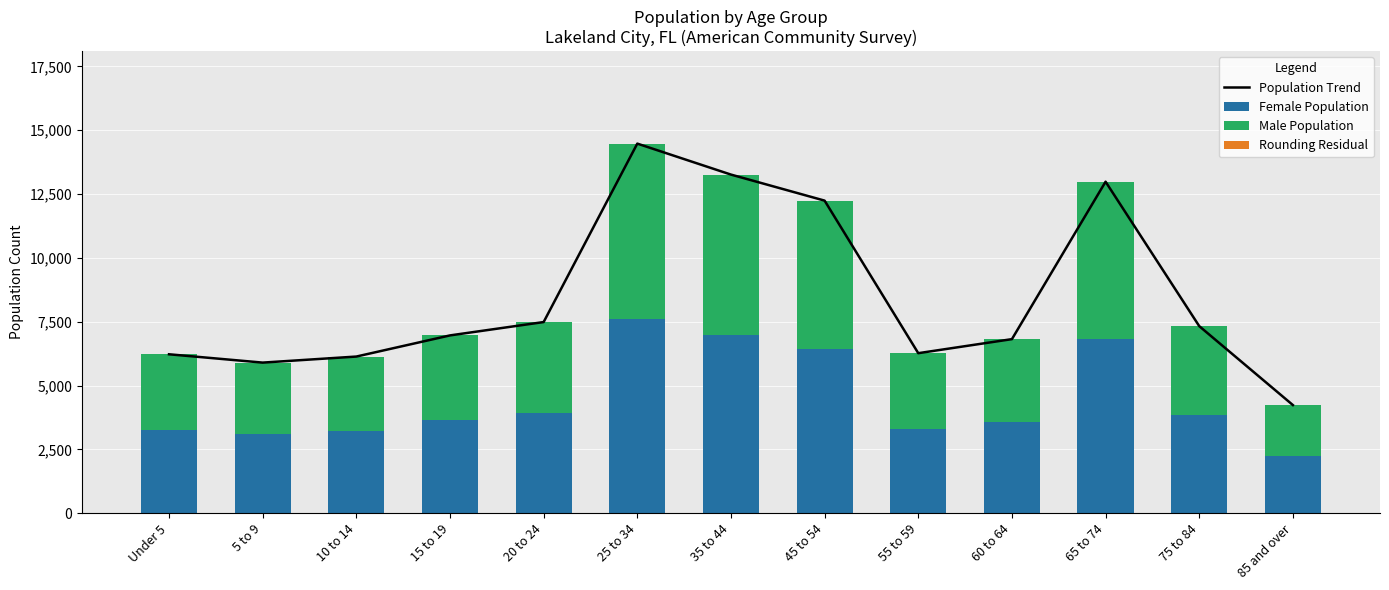

Is it true that Rounding Residual equals 0 at 75 to 84?

True